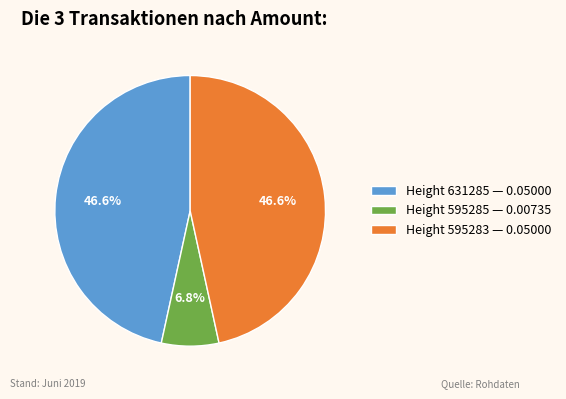

Is there a majority slice in this chart?

No